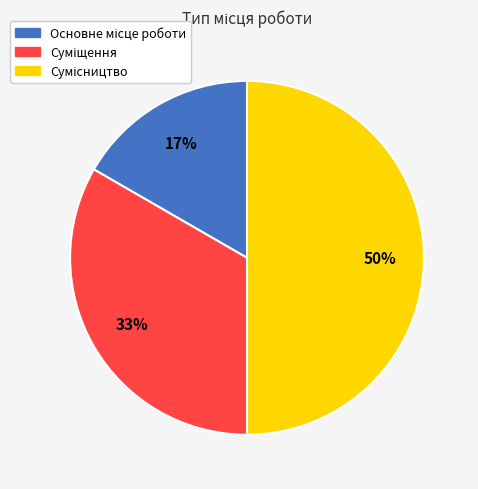

How many slices are in this pie chart?

3